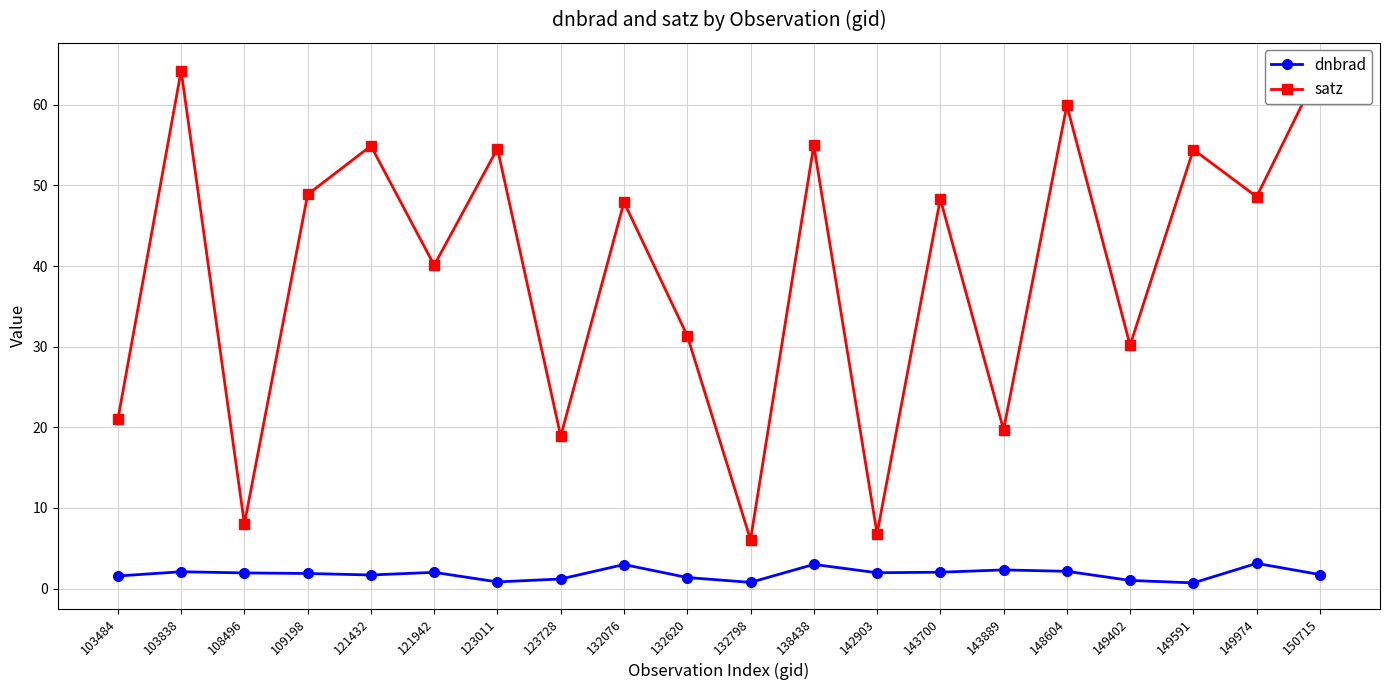

List the series in order of their peak value, lowest first.

dnbrad, satz